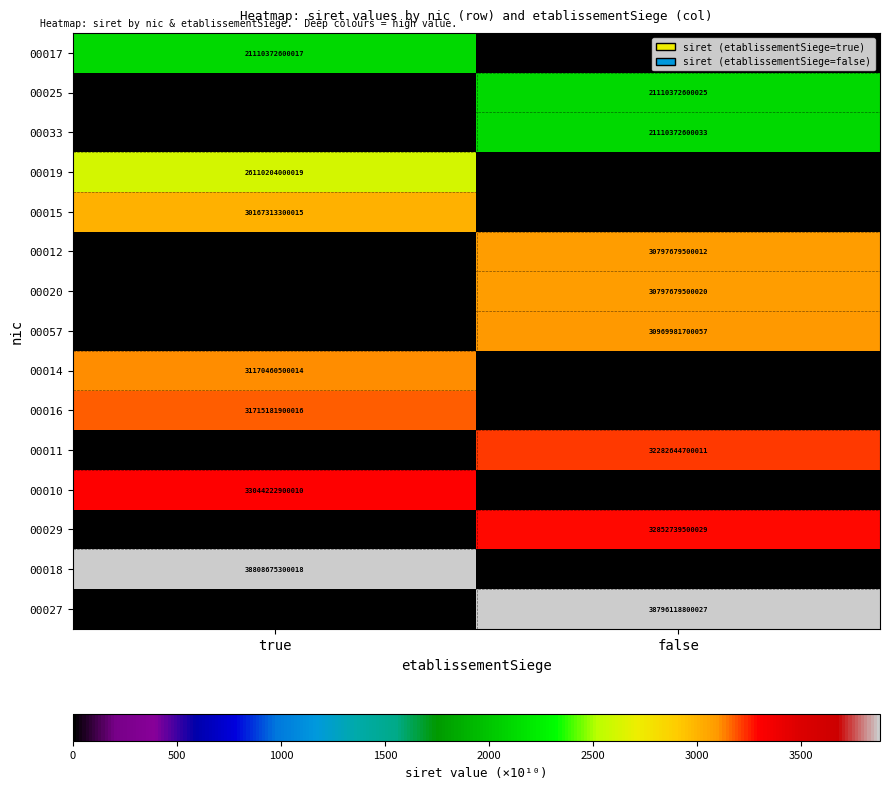

What is the total value across all series at false?

23871.8